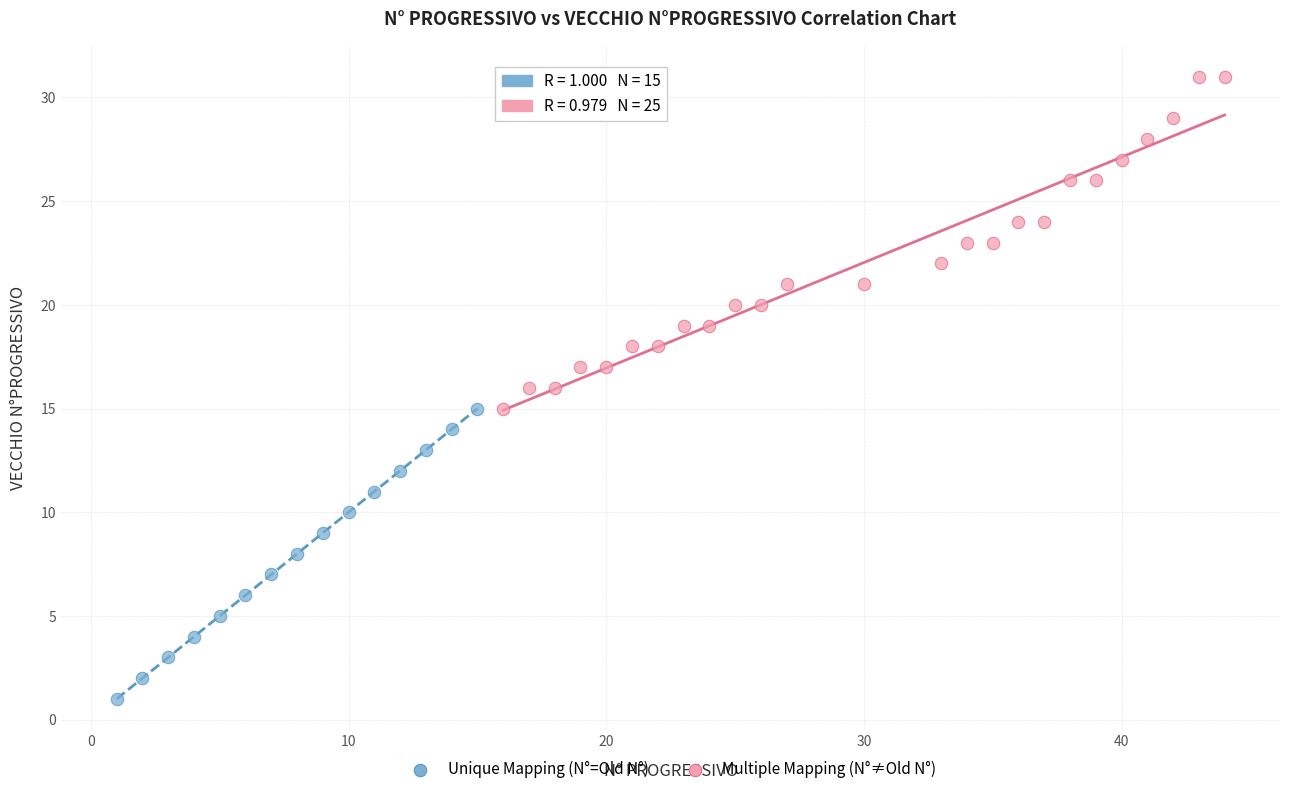

Which series reaches the minimum Y coordinate?

Unique Mapping (N°=Old N°)